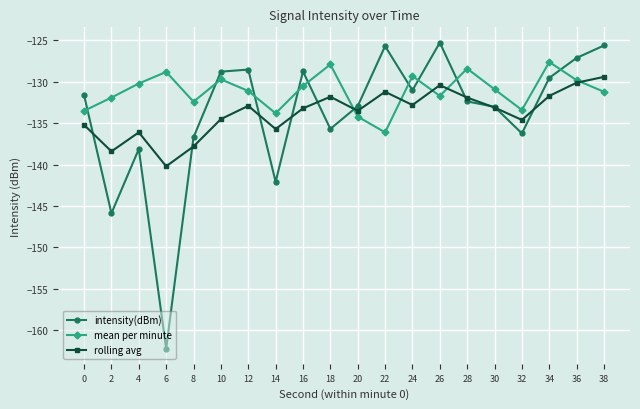

Read the intensity(dBm) value at 32.

-136.2